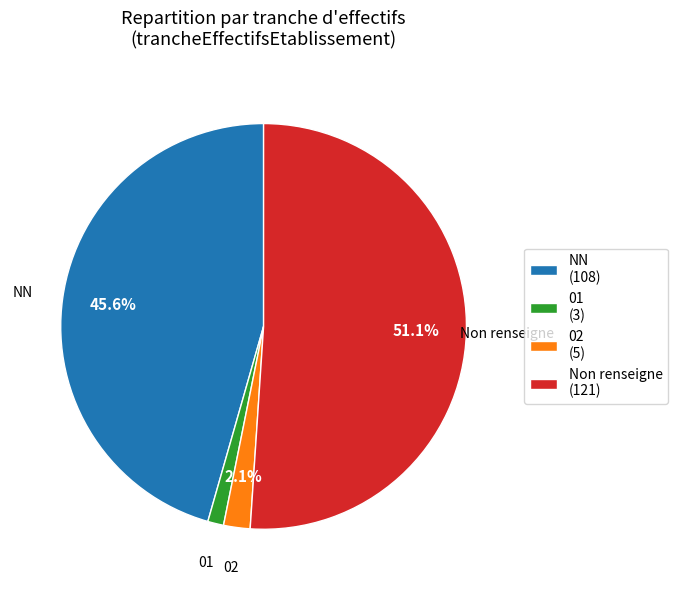

Which slice is the smallest?

01 (3)